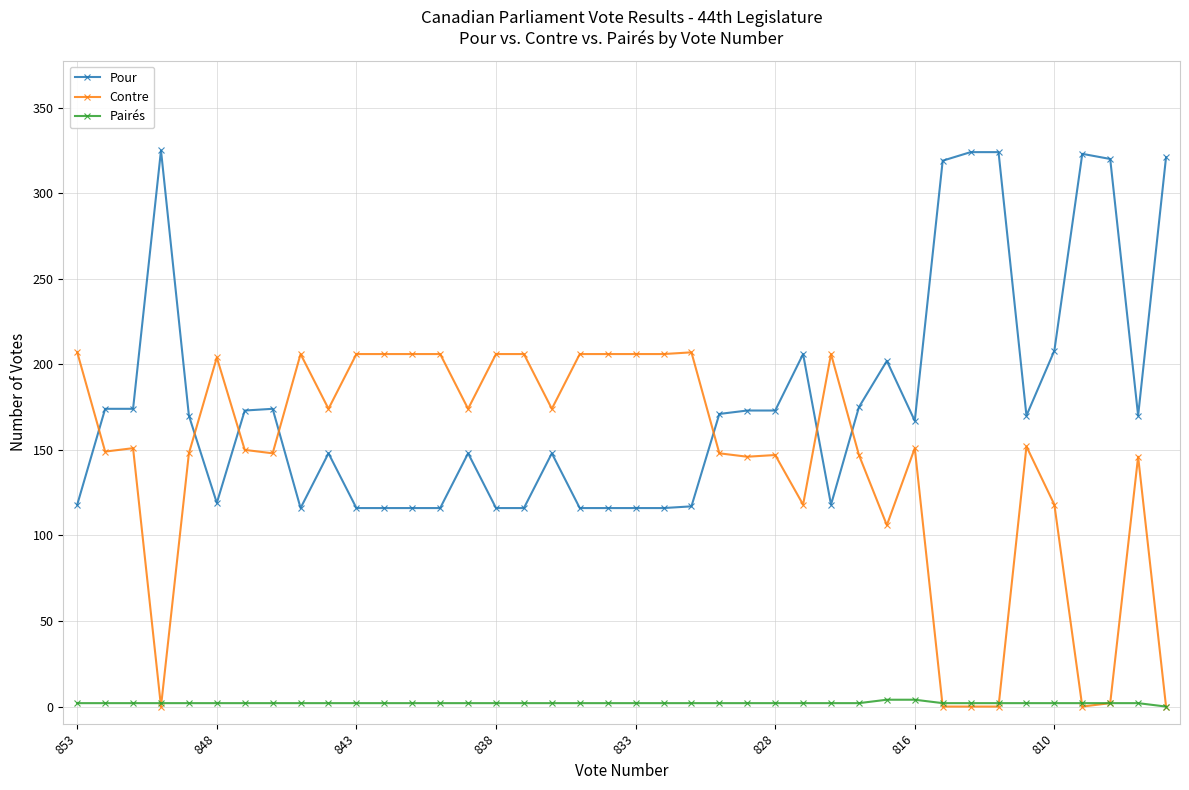

True or false: Pour and Pairés intersect in this chart.

False